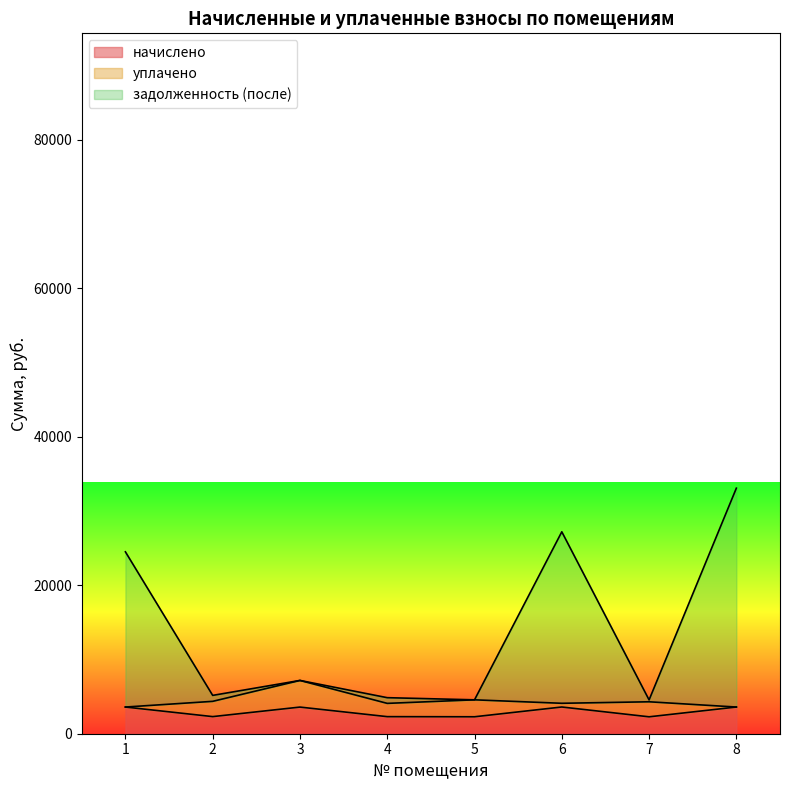

True or false: задолженность (после) has a value of 24505.0 at 1.

True